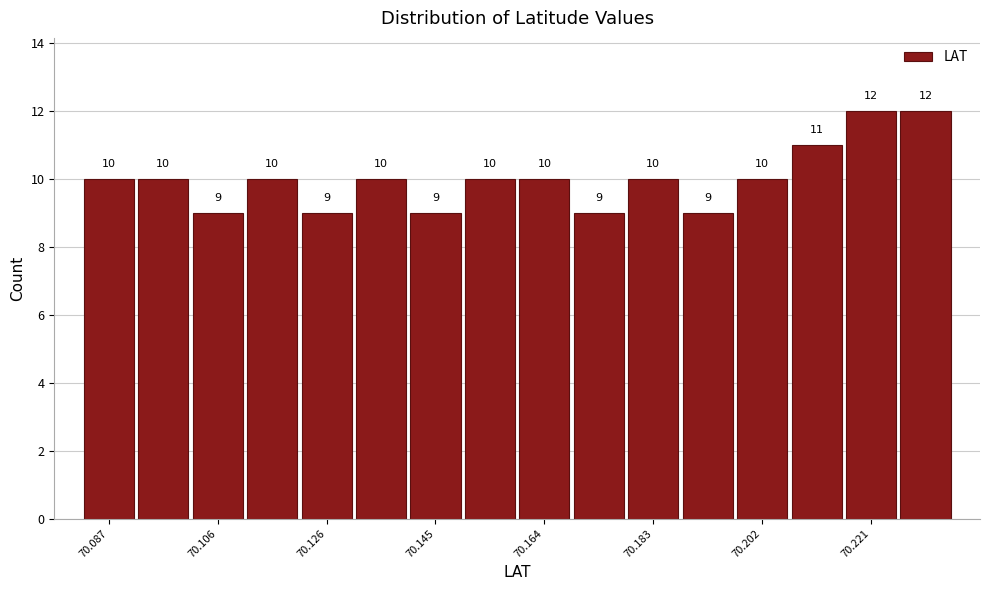

Reading left to right, list every bar in this chart as the range it spans on the x-axis followed by its height. The bar edges are not printed on the chart, so give them approximately, as read against the axis.

70.082 to 70.092: 10
70.092 to 70.102: 10
70.102 to 70.112: 9
70.112 to 70.120: 10
70.120 to 70.130: 9
70.130 to 70.140: 10
70.140 to 70.150: 9
70.150 to 70.160: 10
70.160 to 70.168: 10
70.168 to 70.178: 9
70.178 to 70.188: 10
70.188 to 70.198: 9
70.198 to 70.206: 10
70.206 to 70.216: 11
70.216 to 70.226: 12
70.226 to 70.236: 12